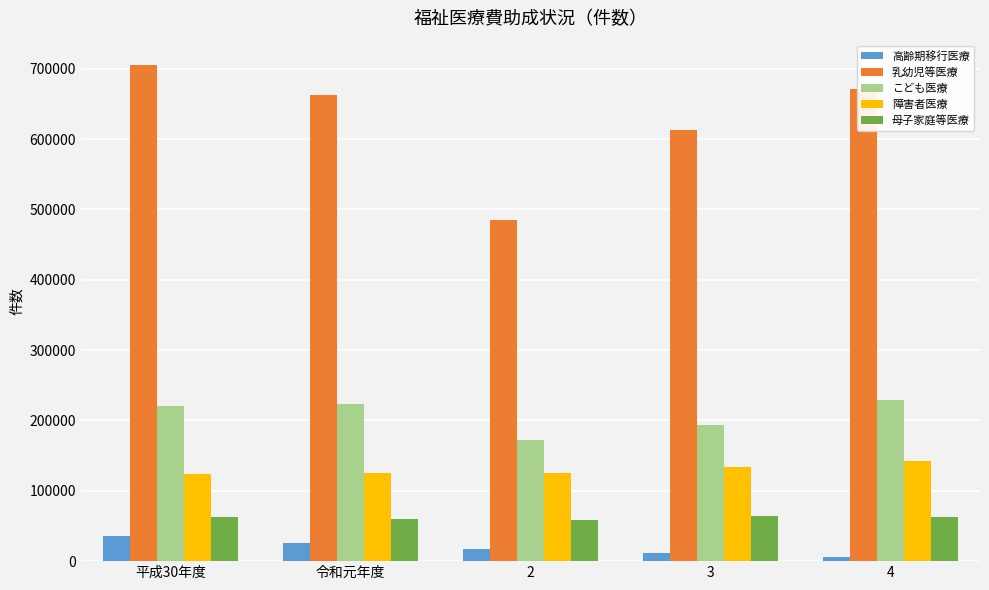

Which series has the largest range (max minus min)?

乳幼児等医療